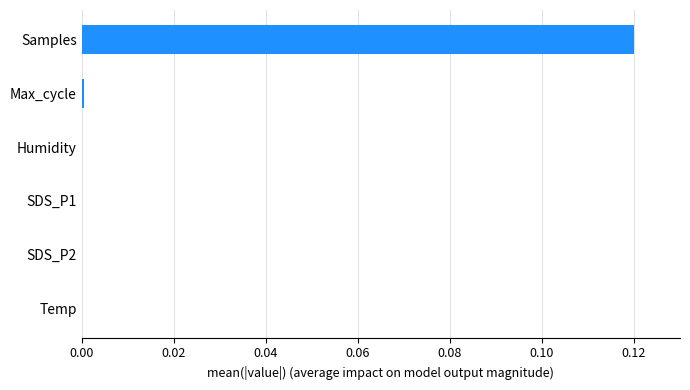

Does the chart contain stacked bars?

No